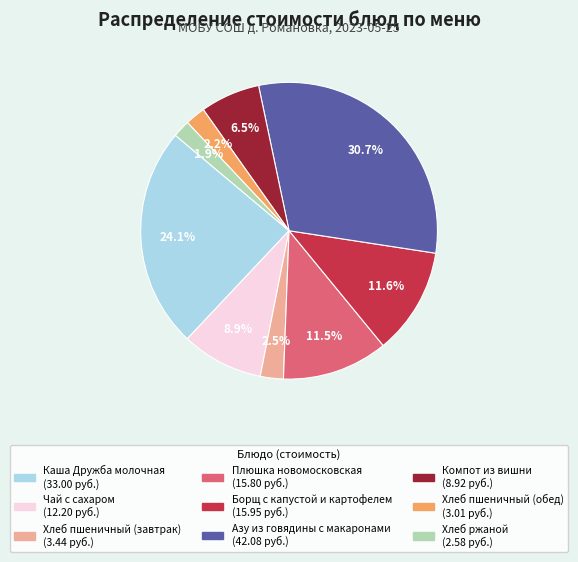

What is the total percentage of Хлеб ржаной and Борщ с капустой и картофелем?

13.5%